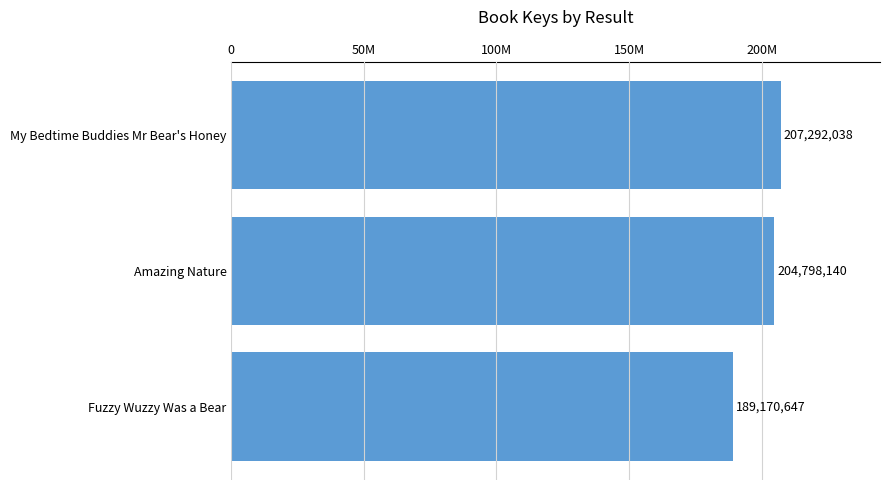

Are the bars horizontal?

Yes